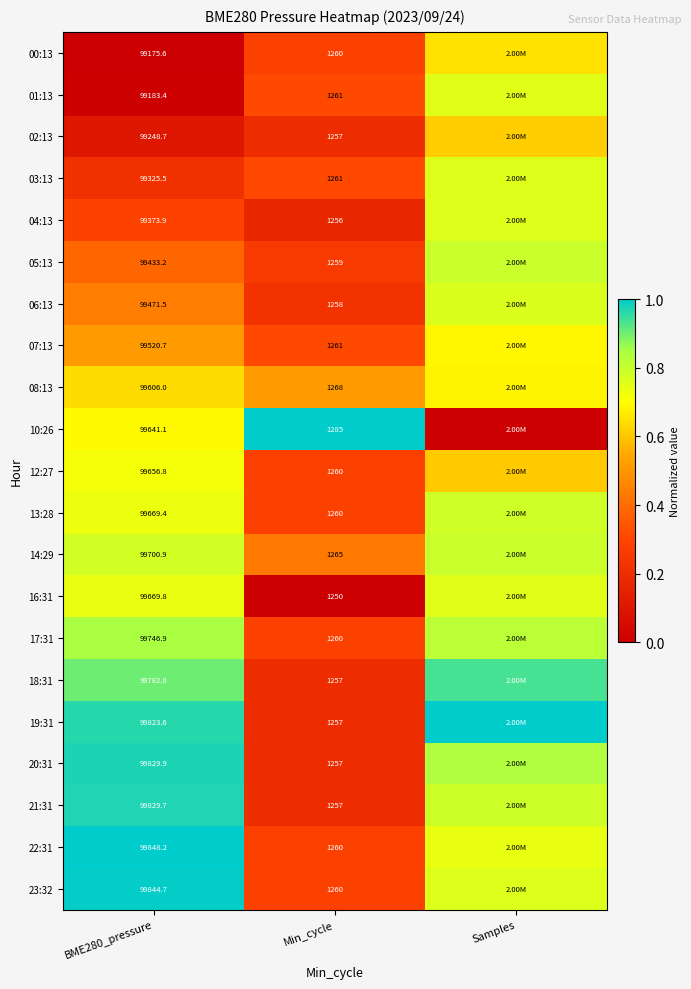

Count the 05:13 values in the range 0 to 1.

3